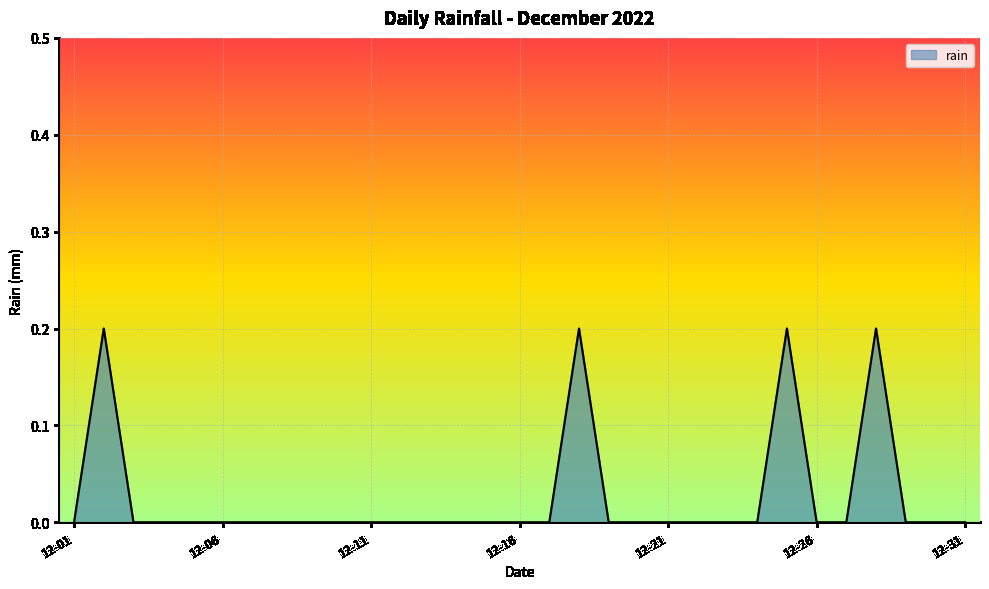

List the labels in order of value, largest first.

2022-12-02, 2022-12-18, 2022-12-25, 2022-12-28, 2022-12-01, 2022-12-03, 2022-12-04, 2022-12-05, 2022-12-06, 2022-12-07, 2022-12-08, 2022-12-09, 2022-12-10, 2022-12-11, 2022-12-12, 2022-12-13, 2022-12-14, 2022-12-15, 2022-12-16, 2022-12-17, 2022-12-19, 2022-12-20, 2022-12-21, 2022-12-22, 2022-12-23, 2022-12-24, 2022-12-26, 2022-12-27, 2022-12-29, 2022-12-30, 2022-12-31